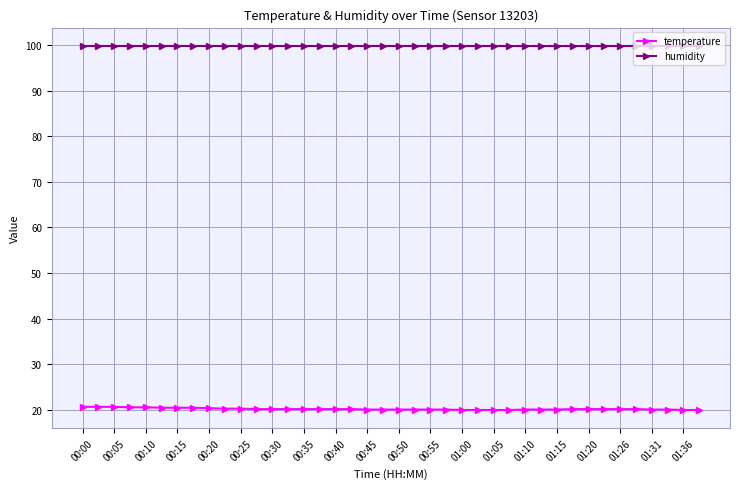

What is the value of the temperature point at the 36th from the left?

20.1